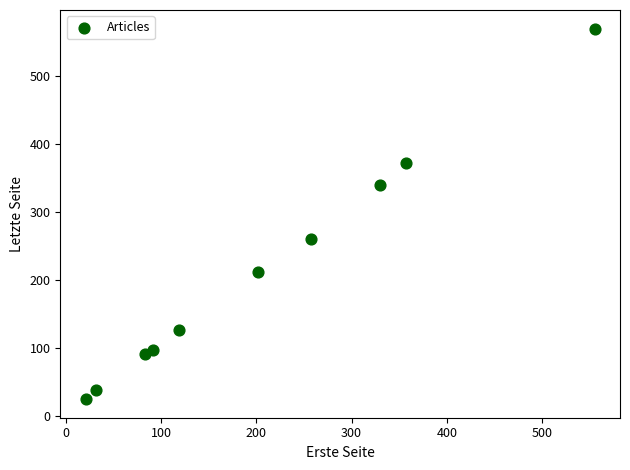

What is the average X value?

205